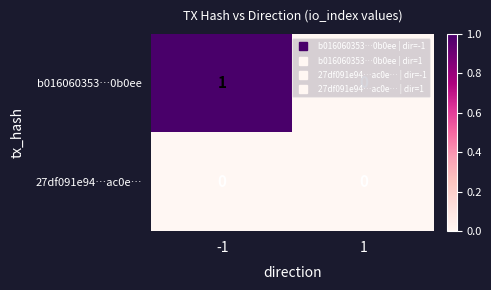

Rank the series by their average value, from lowest to highest.

27df091e94…ac0e…, b016060353…0b0ee